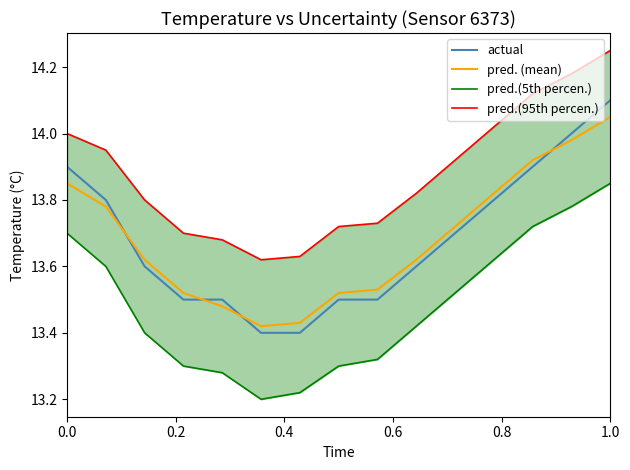

At which label does pred. (mean) reach its peak?

1.0